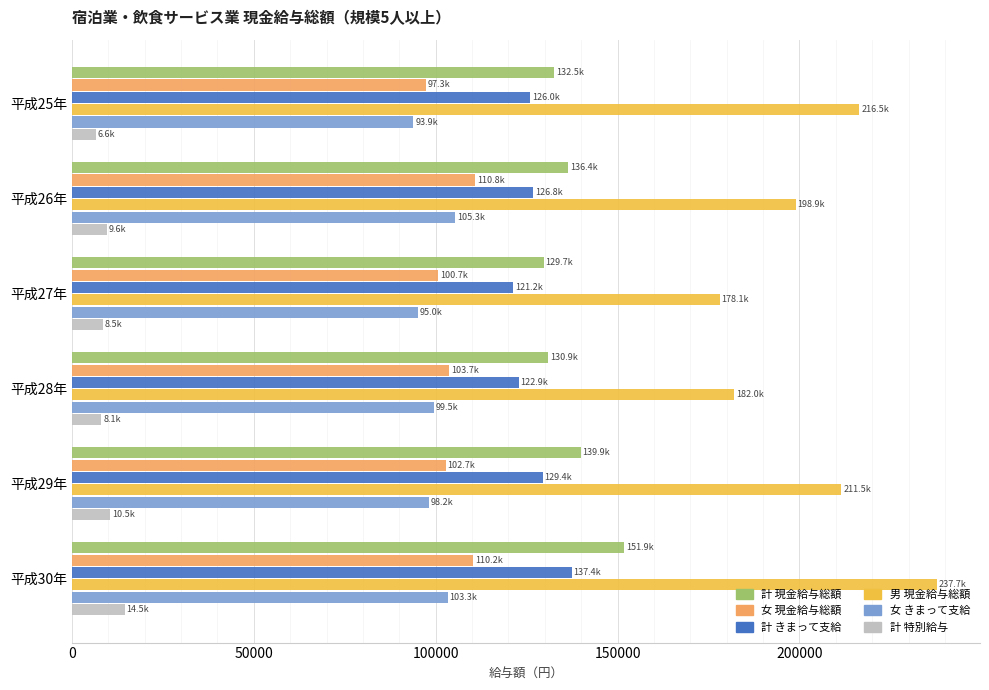

The value of 女 現金給与総額 at 平成30年 is 177451. True or false?

False